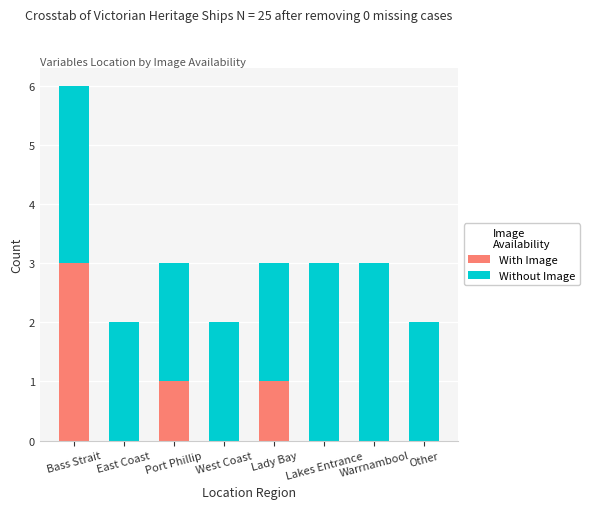

At which category is the sum across all series the highest?

Bass Strait